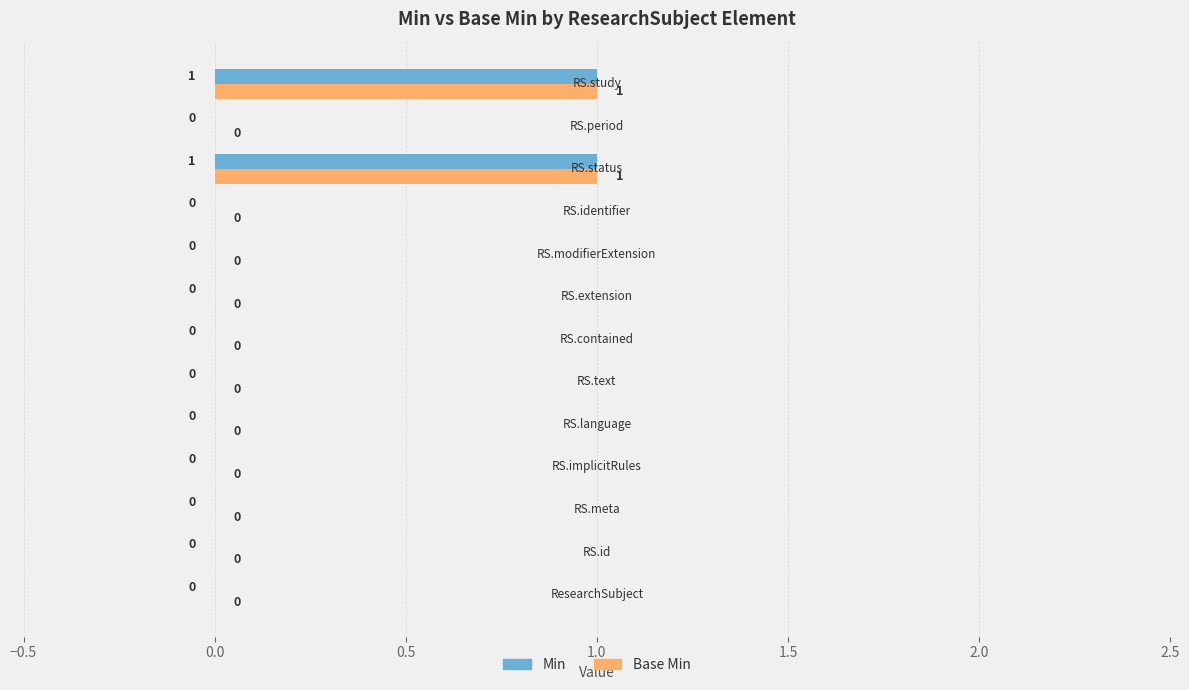

How many Min values are between 0 and 1?

13